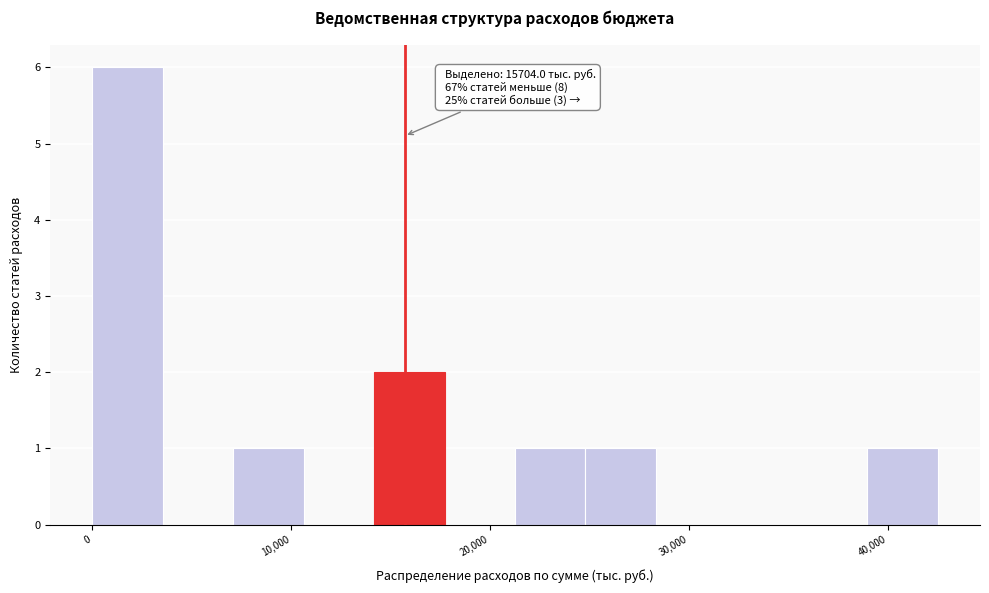

Around what value on the x-axis is the tallest bar? Give the approximate position of its centre, as read against the axis.

2000